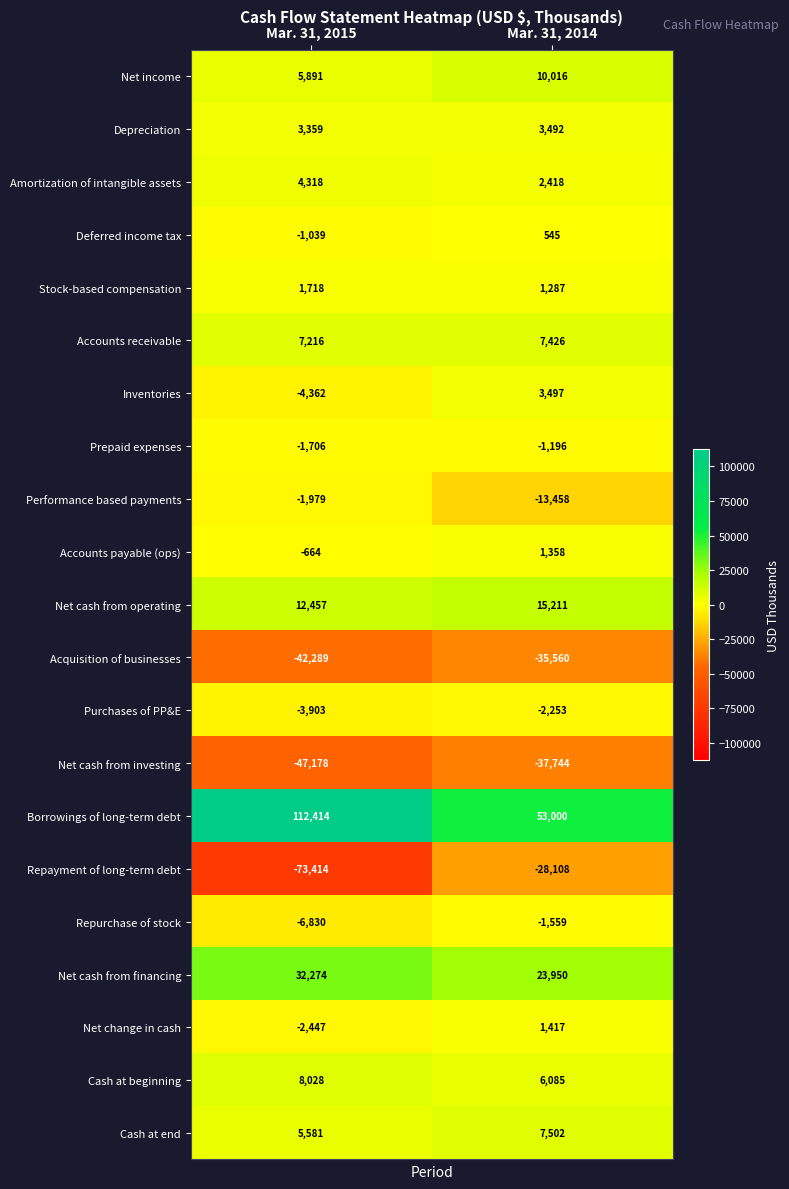

Which series has the largest total across all categories?

Borrowings of long-term debt